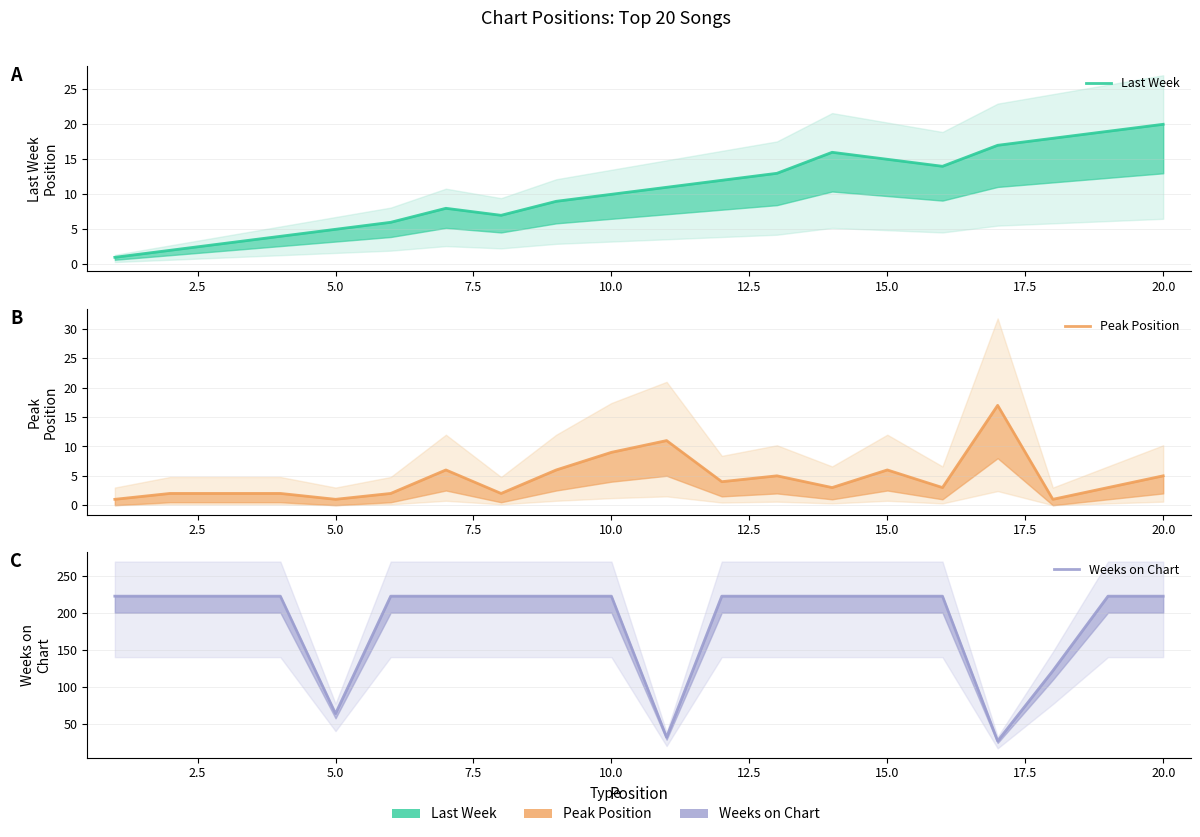

True or false: Weeks on Chart and Peak Position intersect in this chart.

False